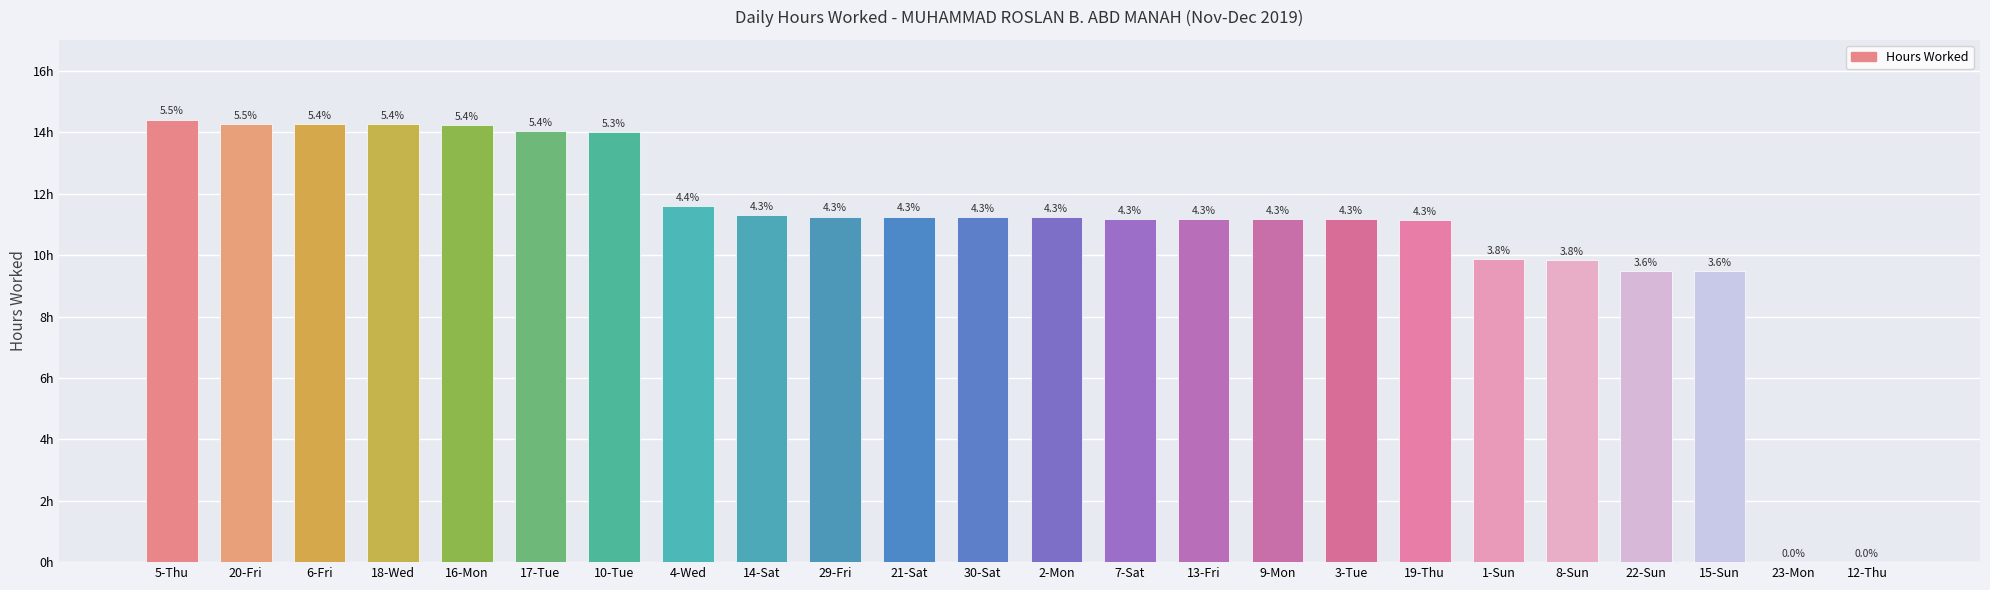

List the labels in order of value, smallest first.

23-Mon, 12-Thu, 22-Sun, 15-Sun, 8-Sun, 1-Sun, 19-Thu, 9-Mon, 3-Tue, 7-Sat, 13-Fri, 2-Mon, 30-Sat, 29-Fri, 21-Sat, 14-Sat, 4-Wed, 10-Tue, 17-Tue, 16-Mon, 18-Wed, 6-Fri, 20-Fri, 5-Thu